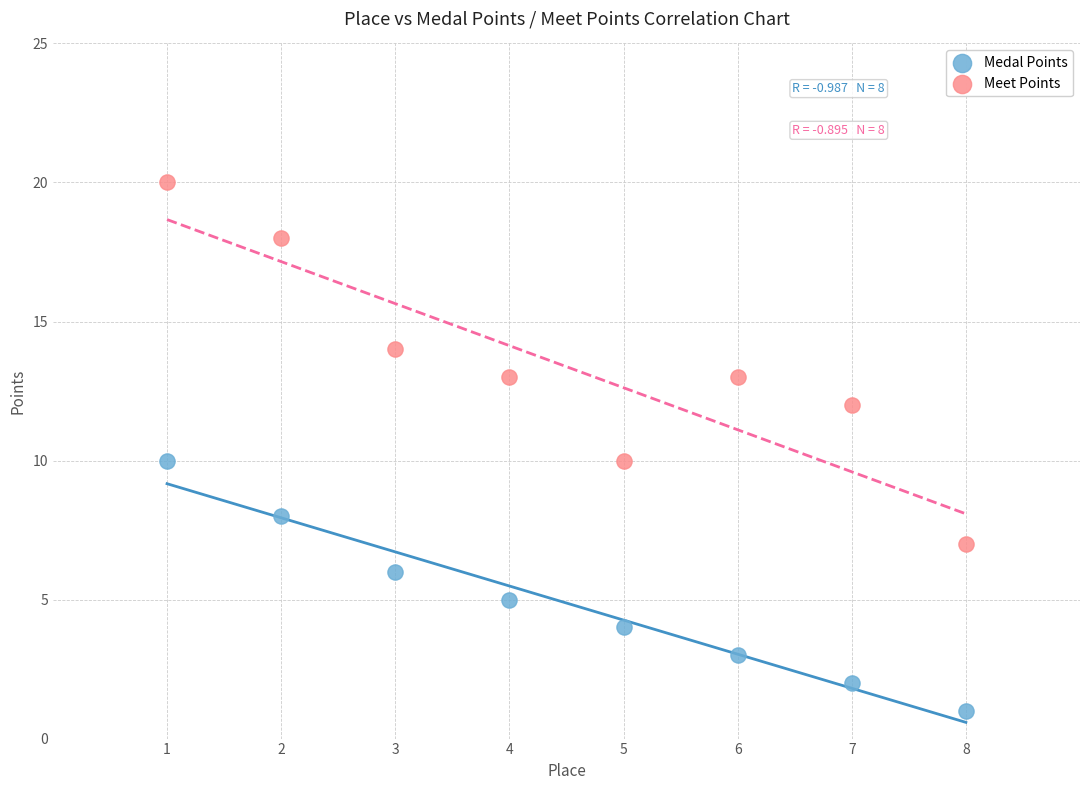

Across all data points, what is the range of X values (max minus min)?

7